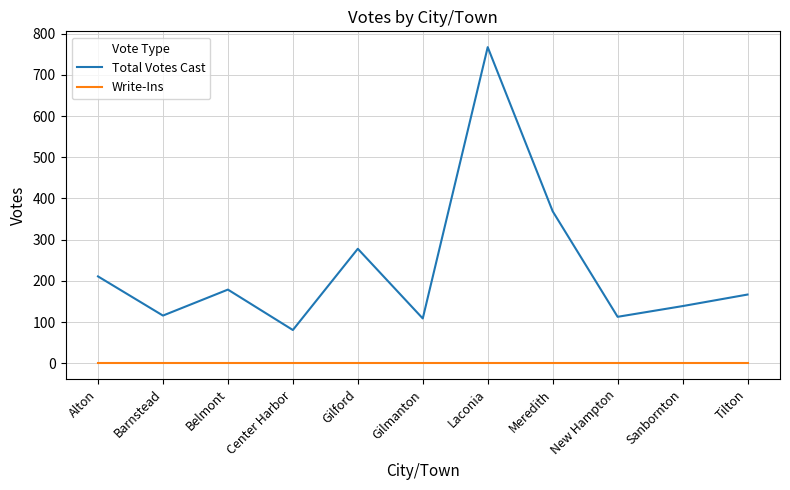

What is the highest value of the Total Votes Cast series?

767